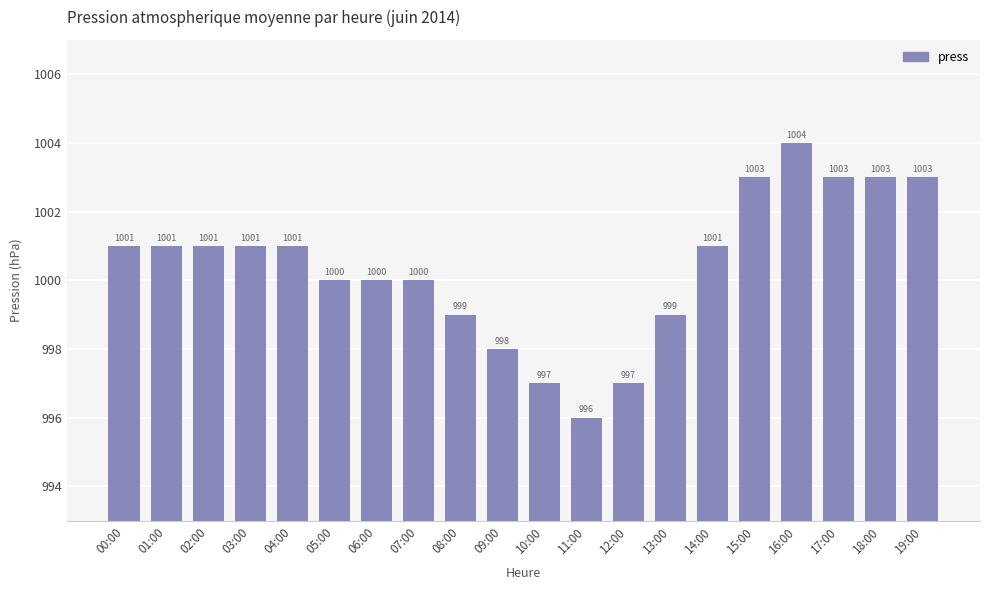

What is the change in value from 01:00 to 15:00?

+2